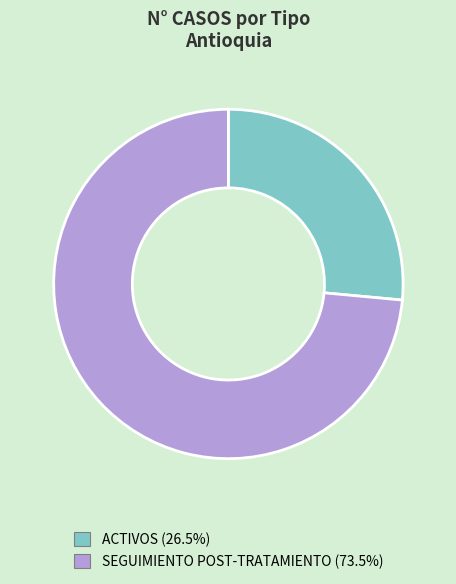

Does any single category account for the majority?

Yes